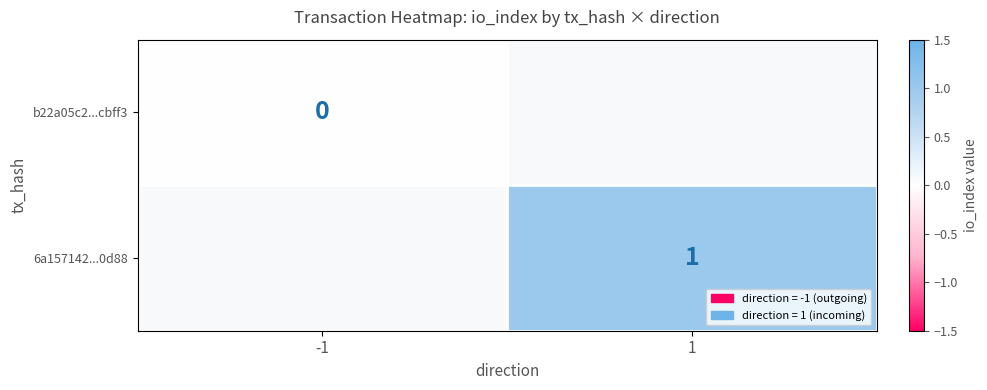

At which category does the chart reach its peak across all series?

1